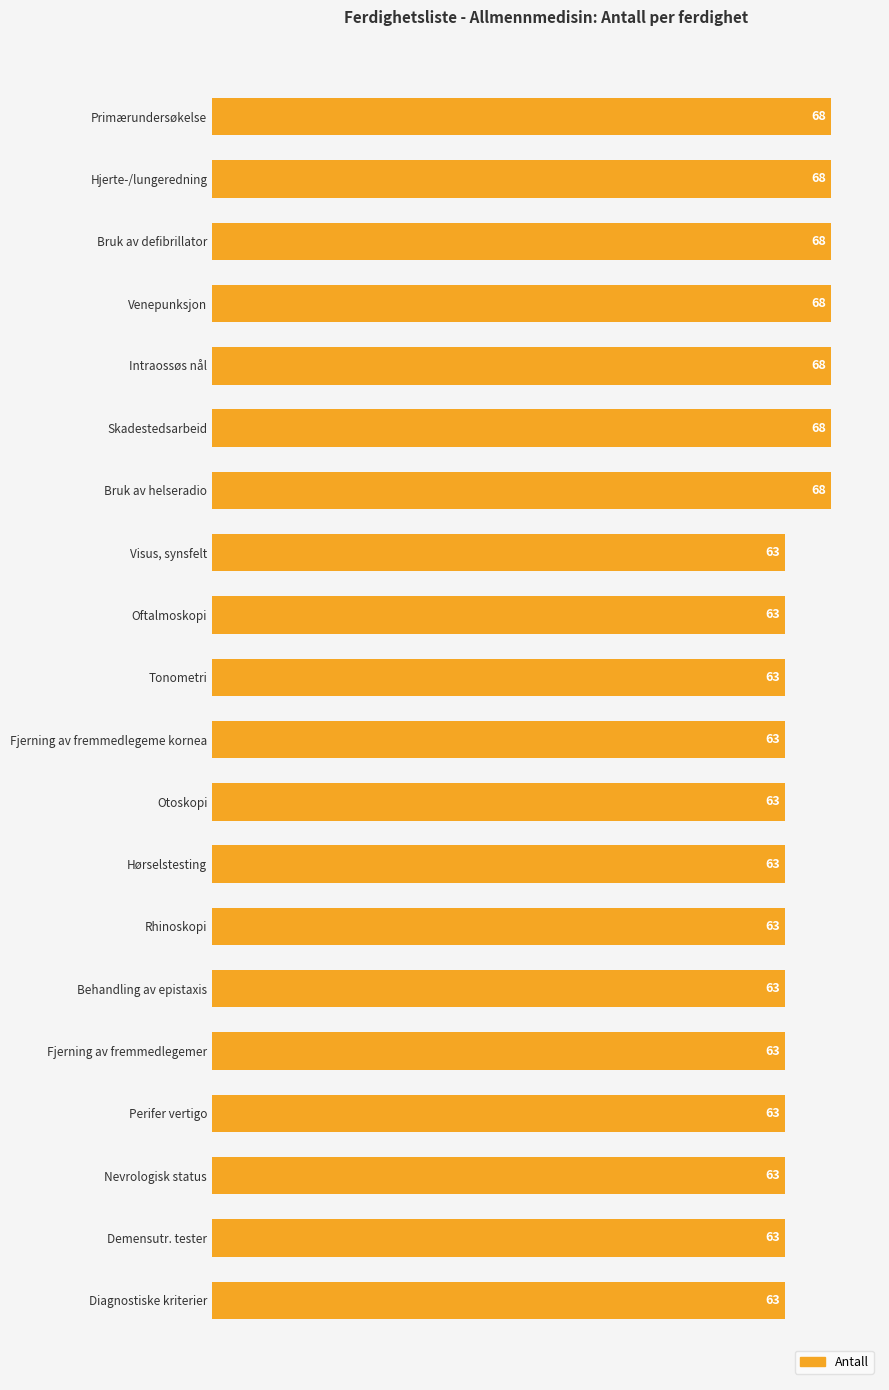

What is the difference between the maximum and second lowest values?

5